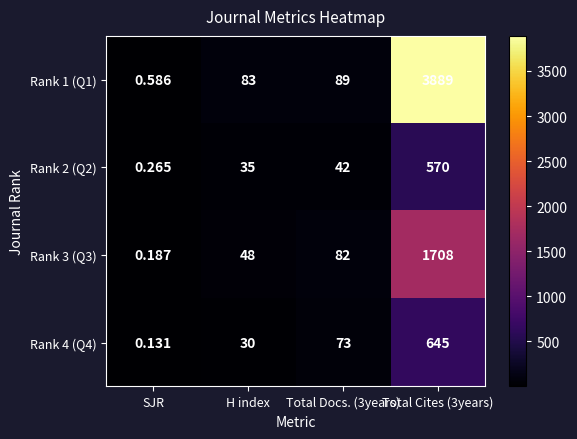

Which category has the lowest value across all series?

SJR